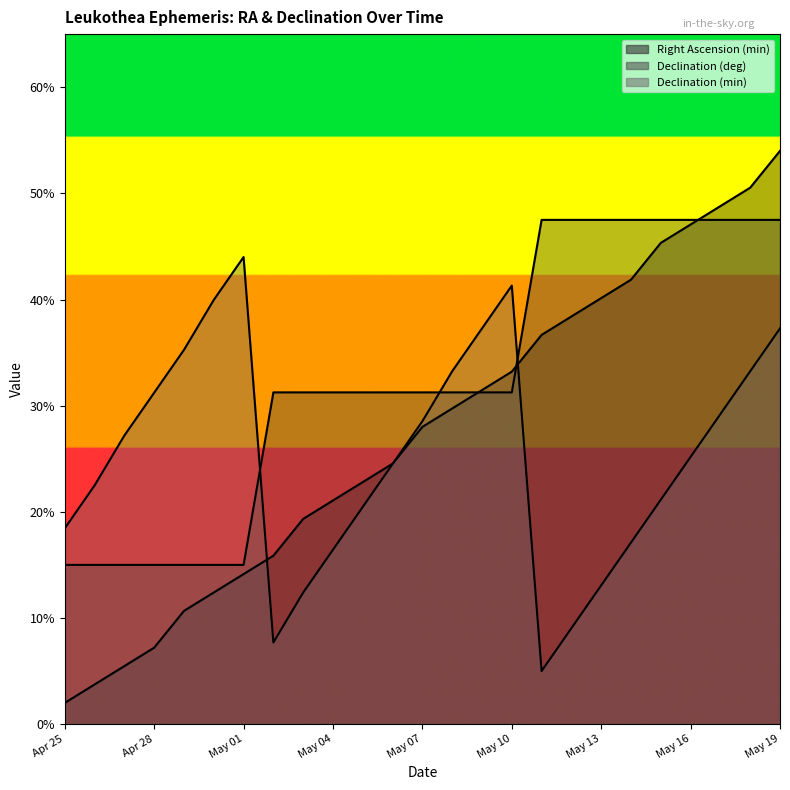

What is the total value across all series at May 04?

68.7